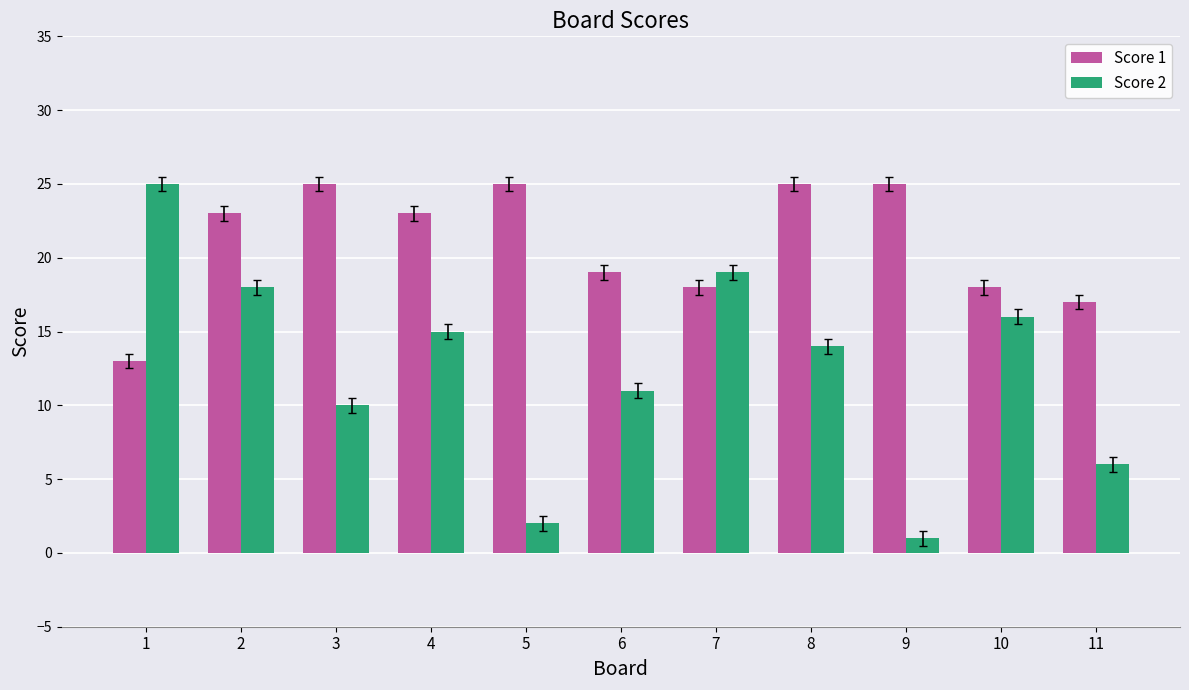

The value of Score 1 at 10 is 18. True or false?

True